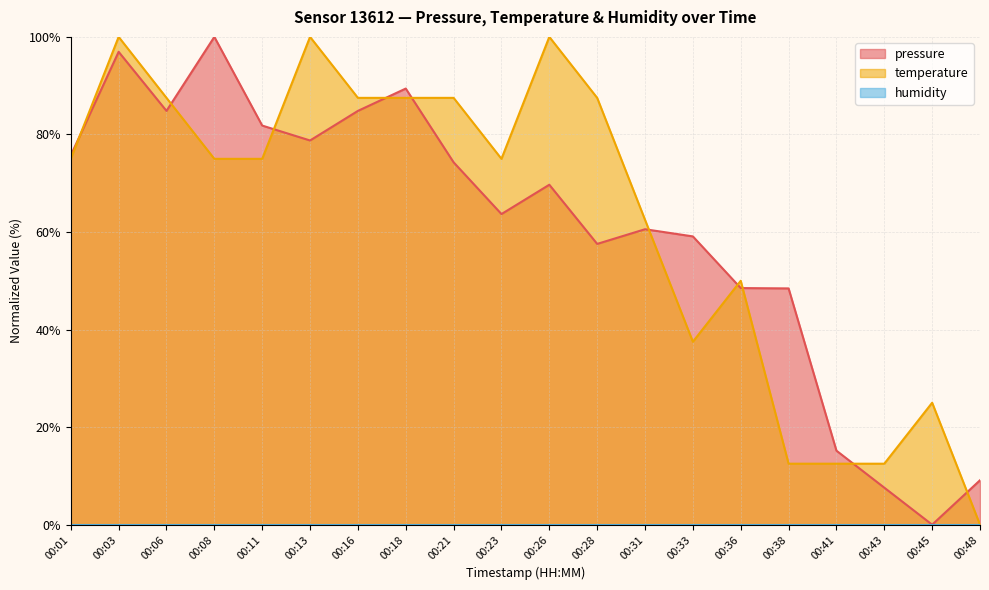

The pressure series shows 0.0 at 00:45. True or false?

True